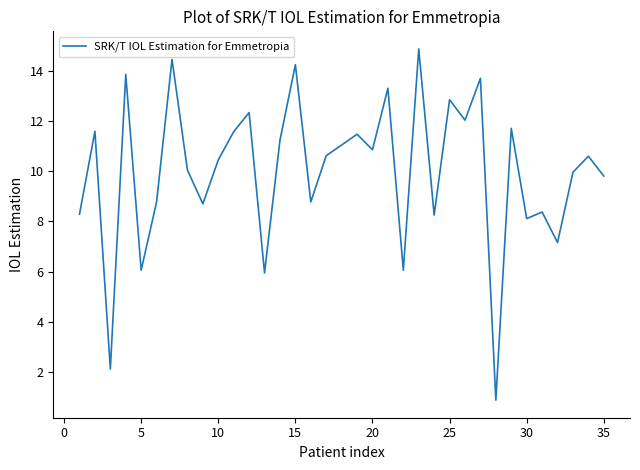

What is the difference between the maximum and minimum values?

14.0